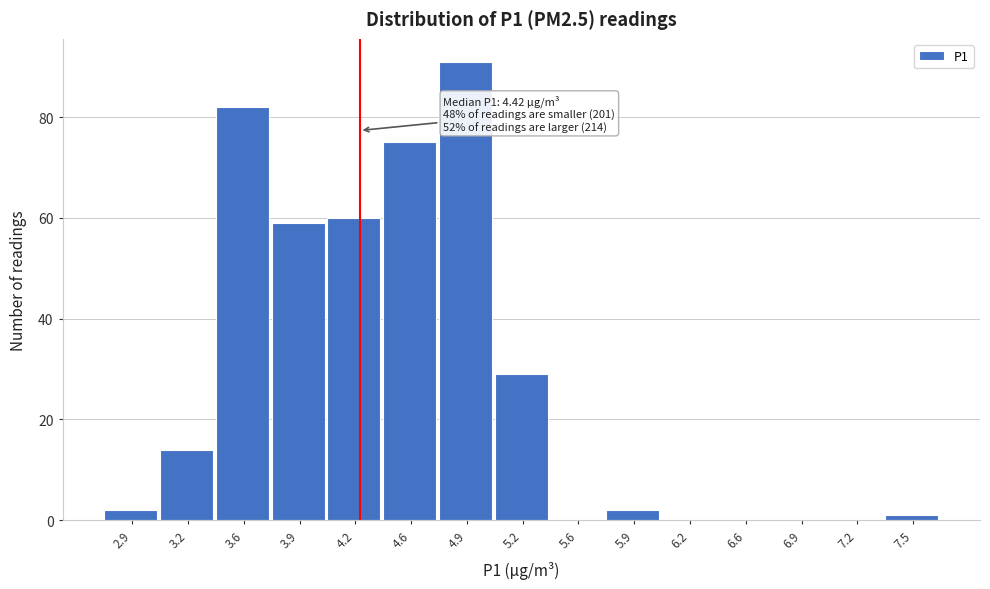

Reading right to left, transcribe all the data shown in this chart.

7.5=1	7.2=0	6.9=0	6.6=0	6.2=0	5.9=2	5.6=0	5.2=29	4.9=91	4.6=75	4.2=60	3.9=59	3.6=82	3.2=14	2.9=2